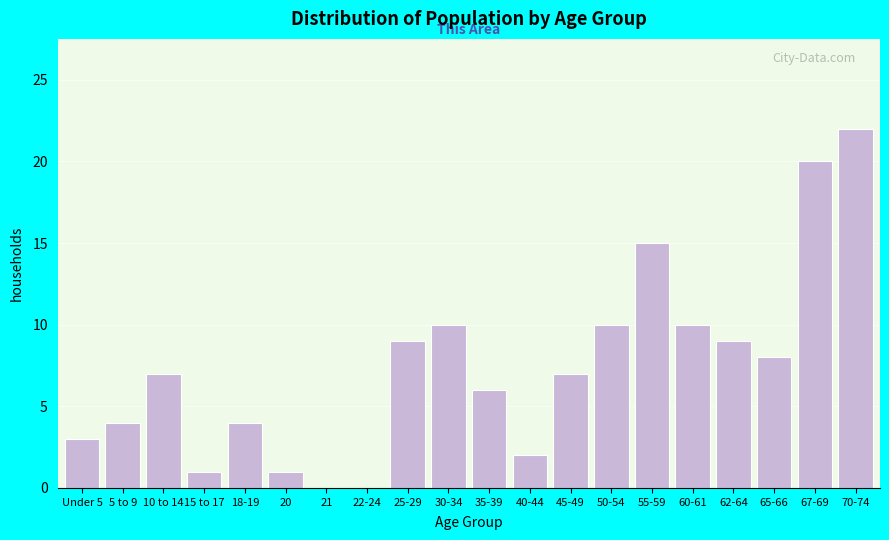

Reading right to left, transcribe all the data shown in this chart.

70-74=22	67-69=20	65-66=8	62-64=9	60-61=10	55-59=15	50-54=10	45-49=7	40-44=2	35-39=6	30-34=10	25-29=9	22-24=0	21=0	20=1	18-19=4	15 to 17=1	10 to 14=7	5 to 9=4	Under 5=3